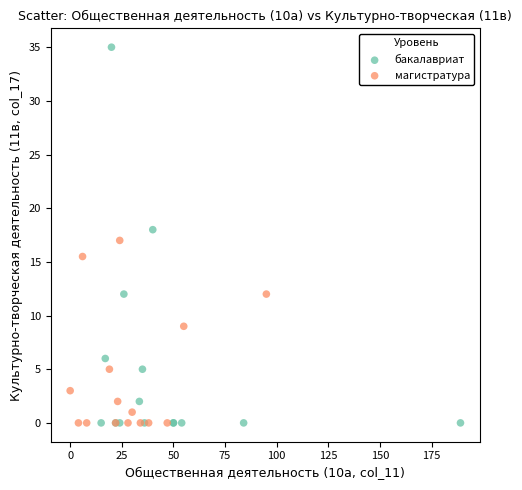

Which series has the widest spread of Y values?

бакалавриат